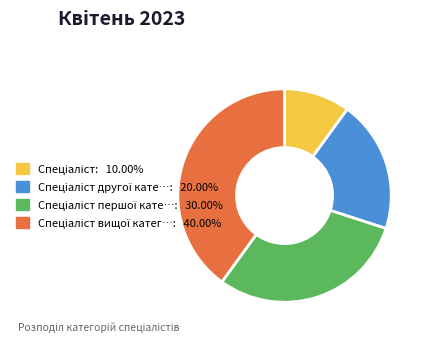

How many slices are in this pie chart?

4